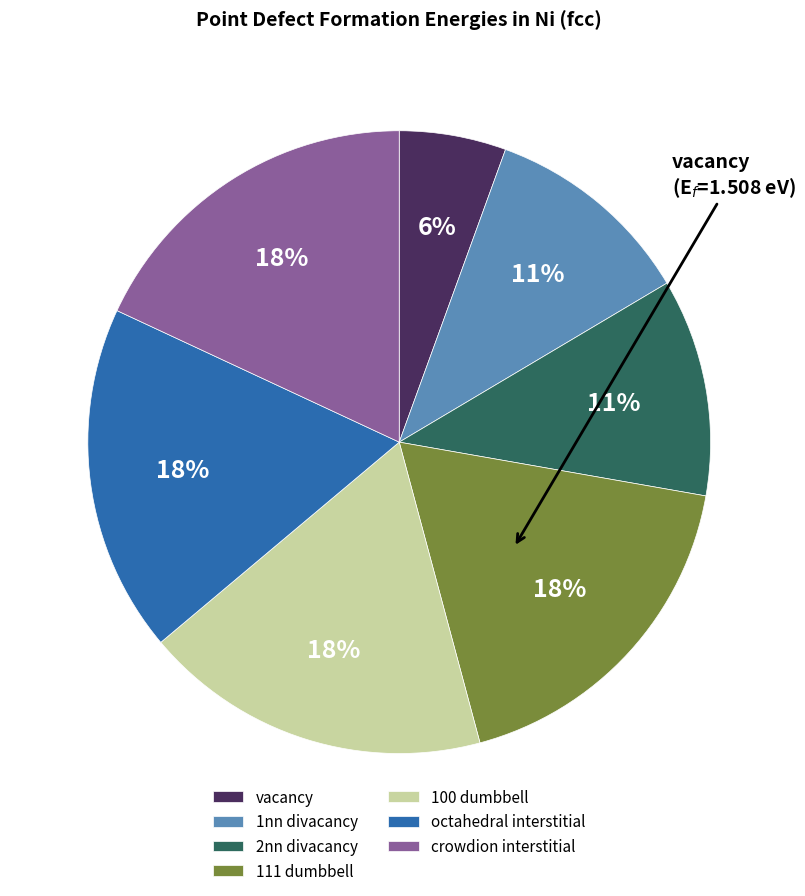

To the nearest percent, what is the difference between the 1nn divacancy and octahedral interstitial slice percentages?

7%